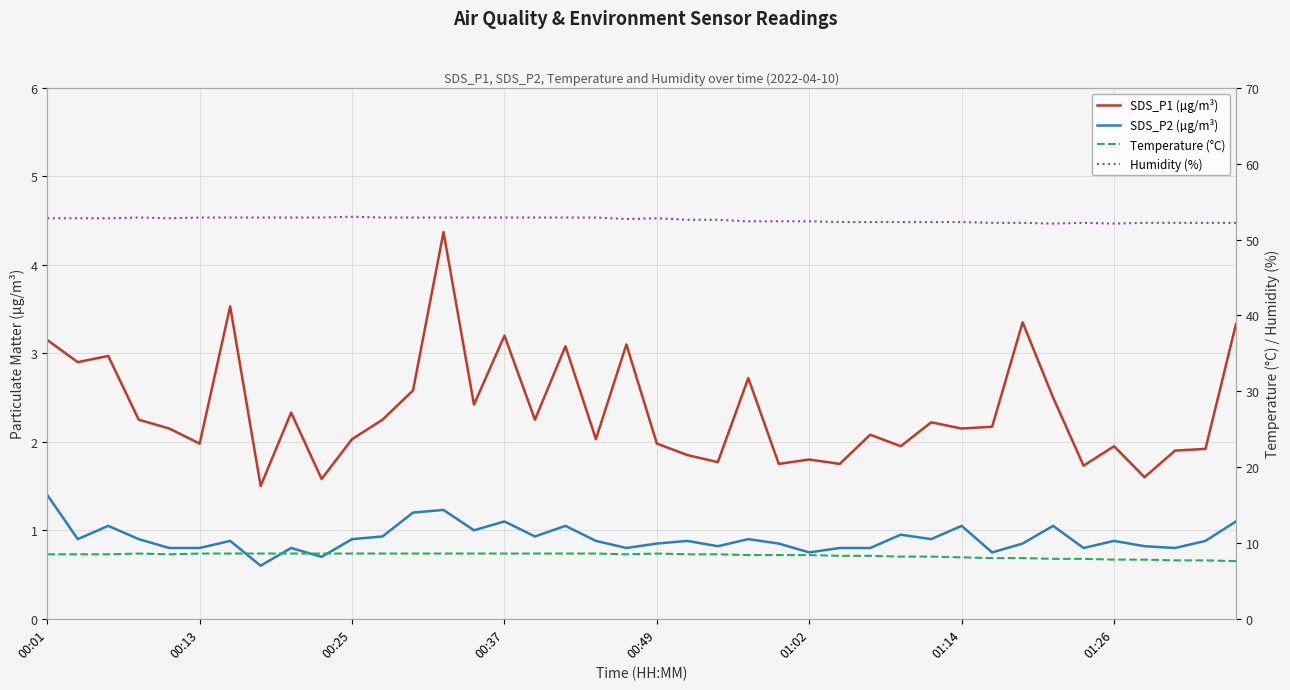

True or false: Temperature (°C) and SDS_P1 (µg/m³) cross at least once.

False